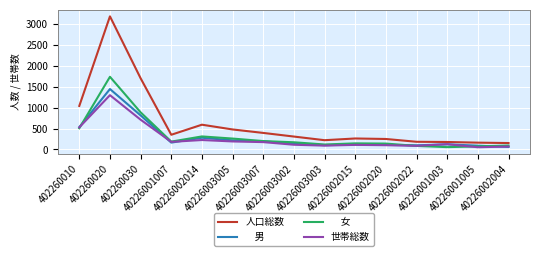

What is the greatest value displayed?

3187